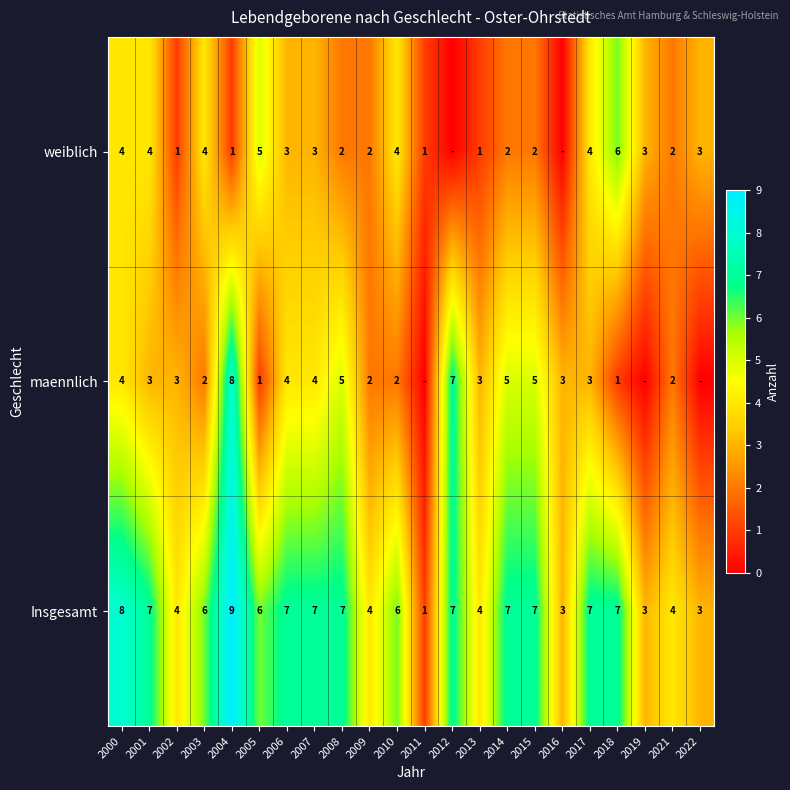

How many data points in Insgesamt are less than 7?

11